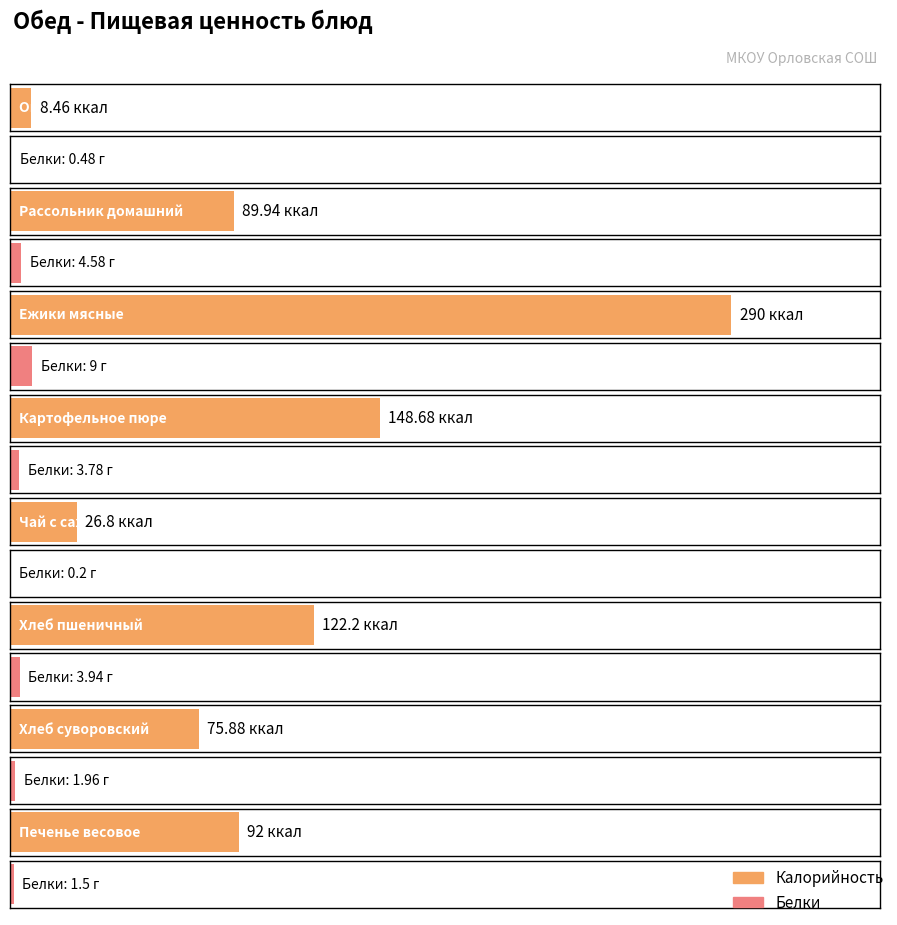

At how many categories does at least one series exceed 225?

1